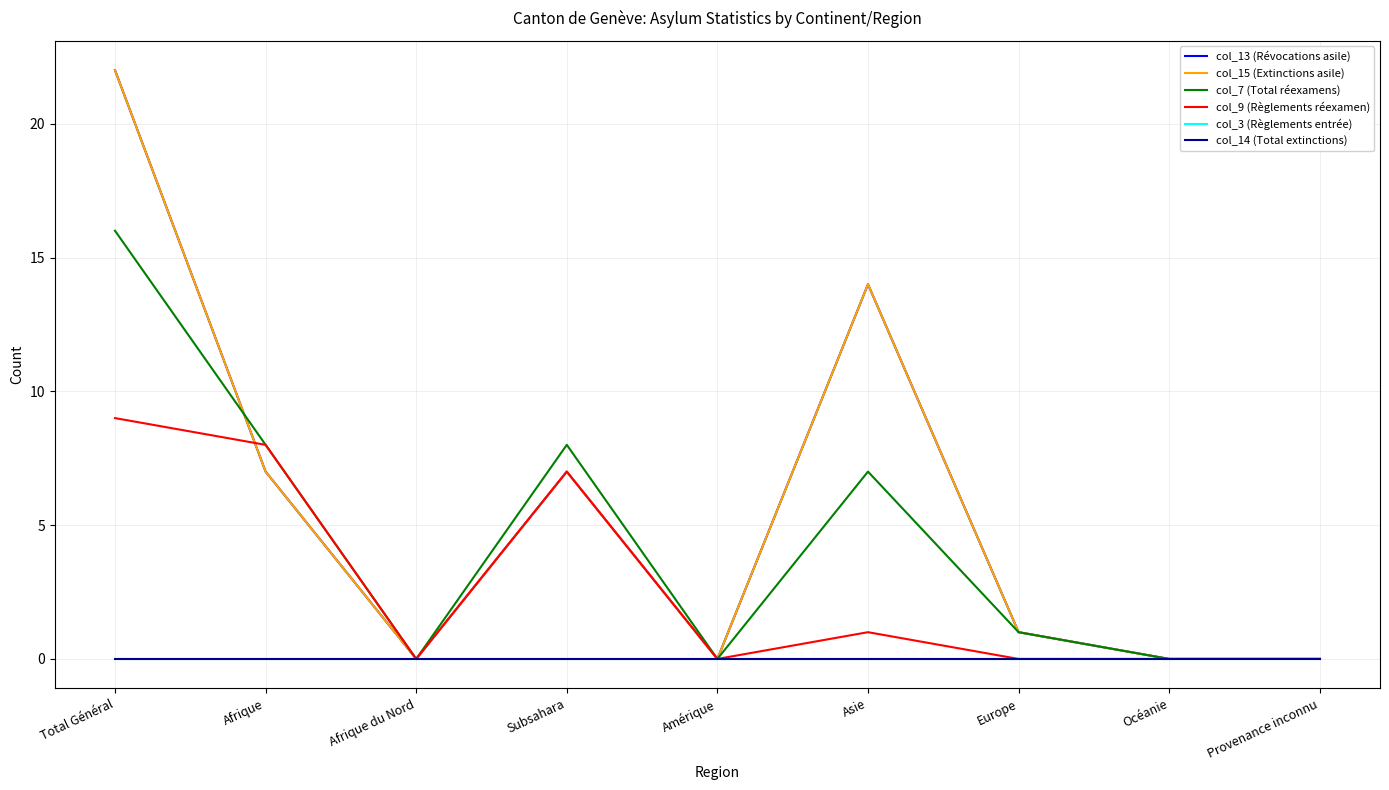

What is the label of the 3rd point from the left?

Afrique du Nord